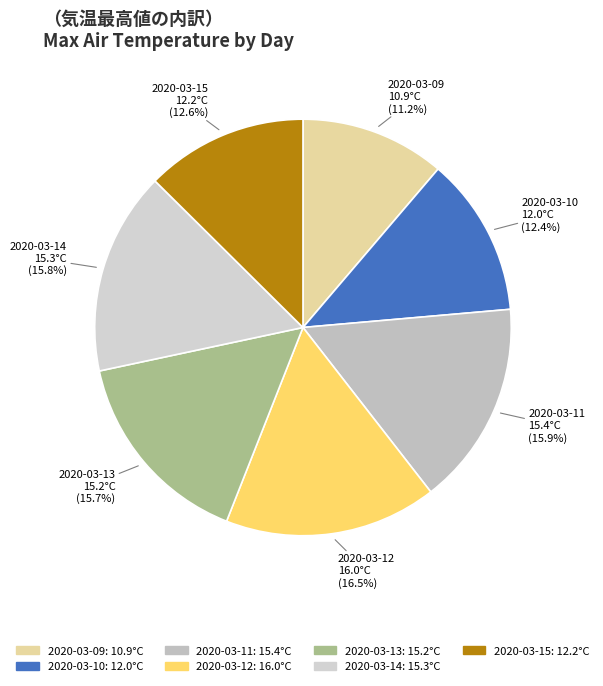

The 2020-03-14 slice represents 16% of the pie. True or false?

True